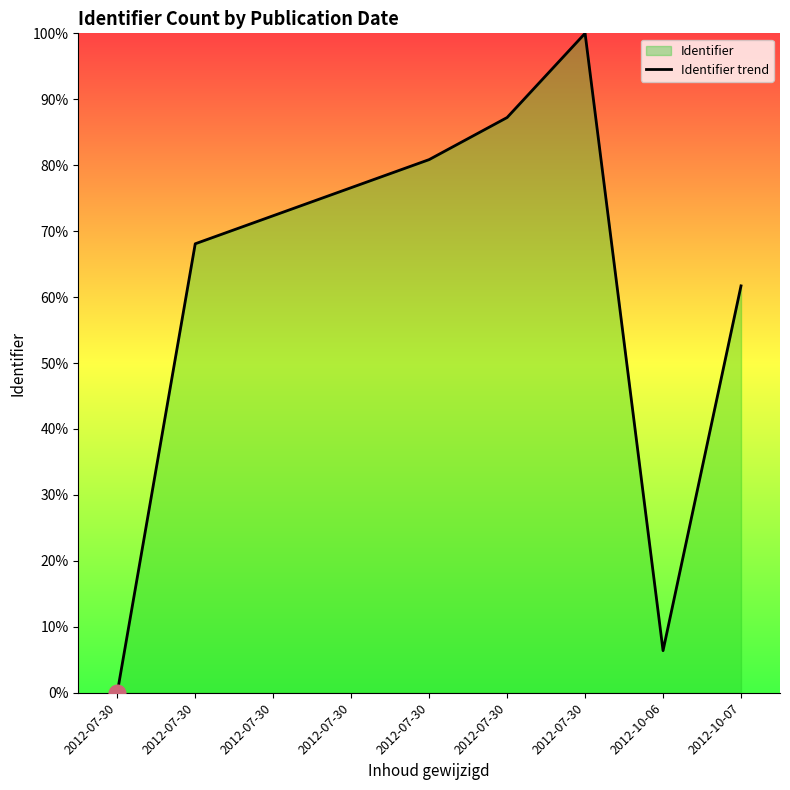

Which label corresponds to the smallest value in the chart?

2012-07-30